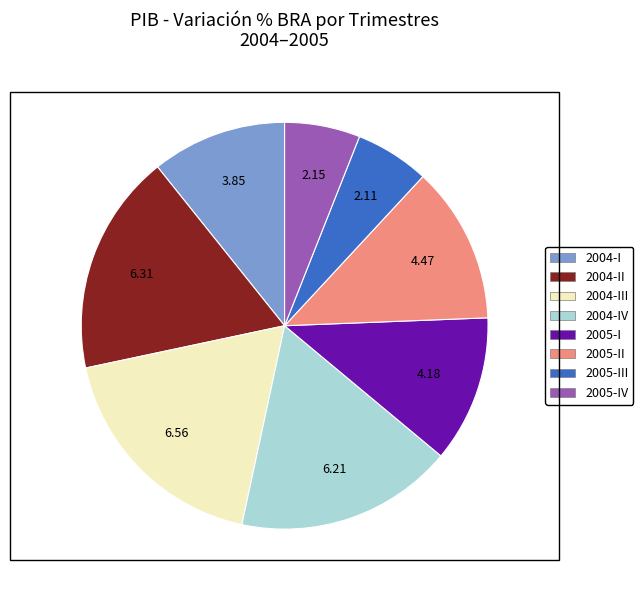

Is there any slice that represents more than half of the pie?

No